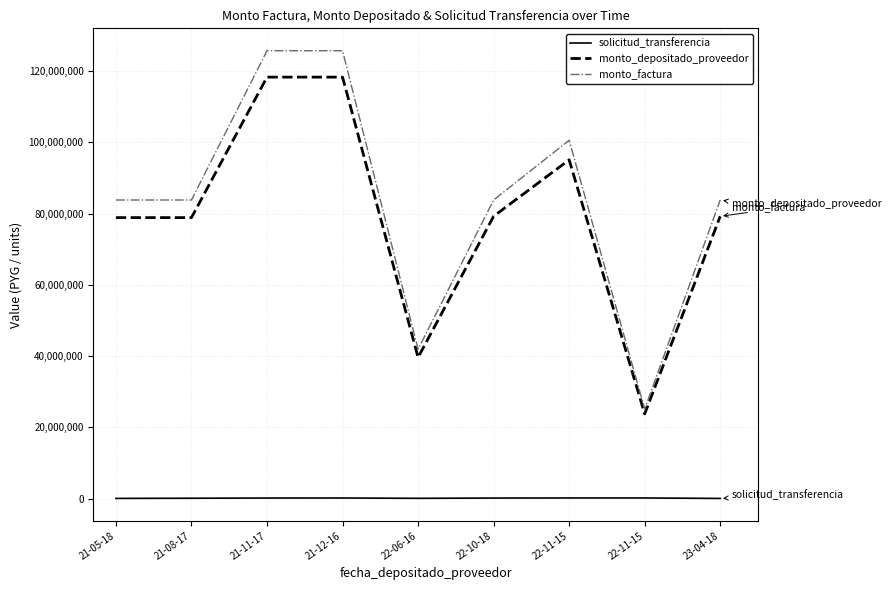

Count the number of data series in this chart.

3